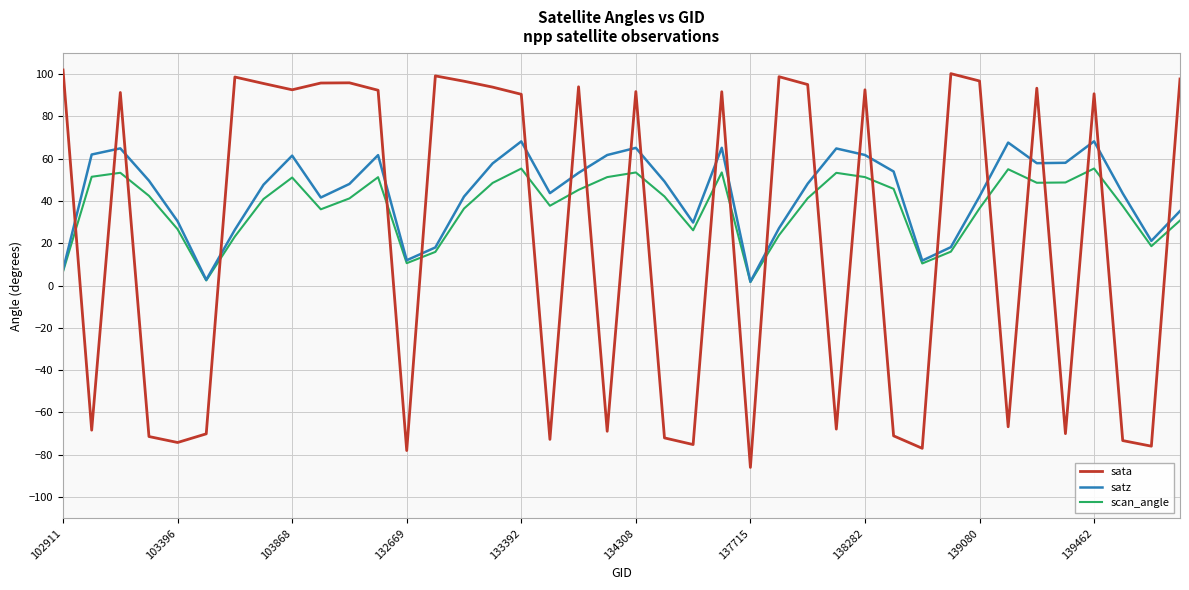

After their last crossing, which series has the higher values: satz or sata?

sata